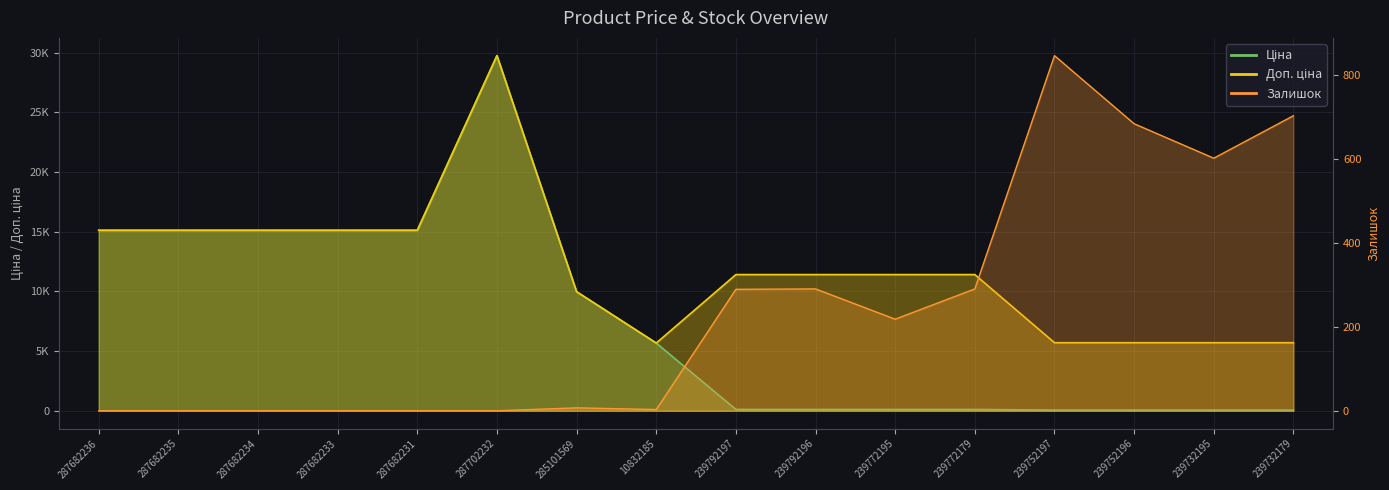

True or false: Доп. ціна has more than 1 interior local peaks.

False